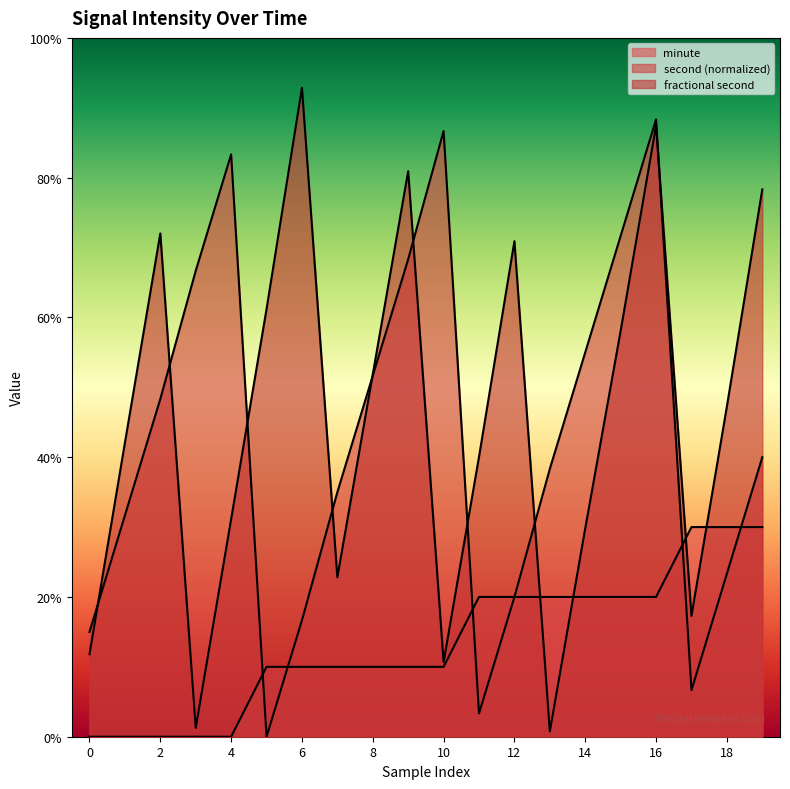

At which category is the sum across all series the highest?

16